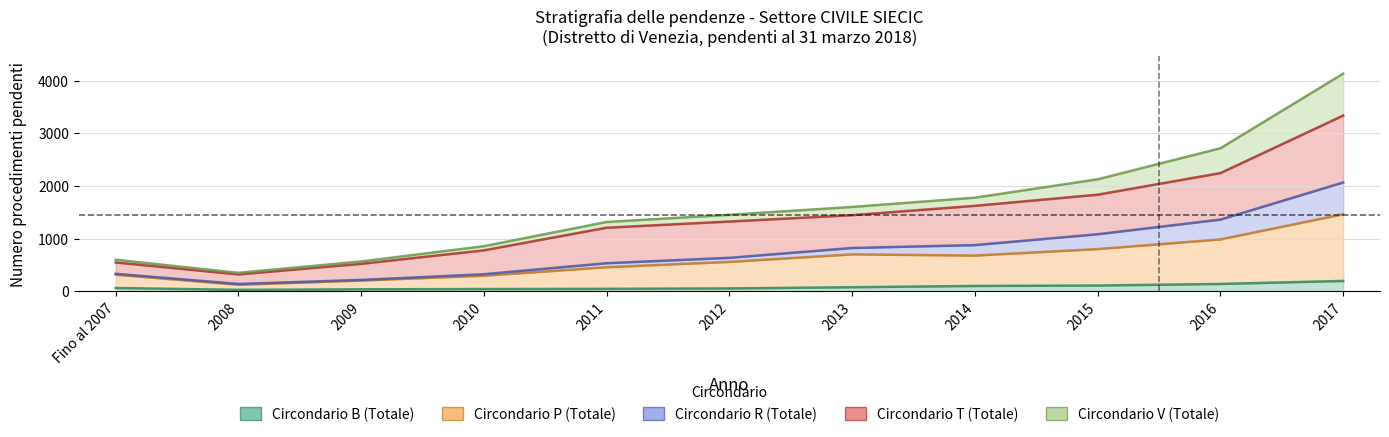

Where does the Circondario R (Totale) series first go above 634?

2013